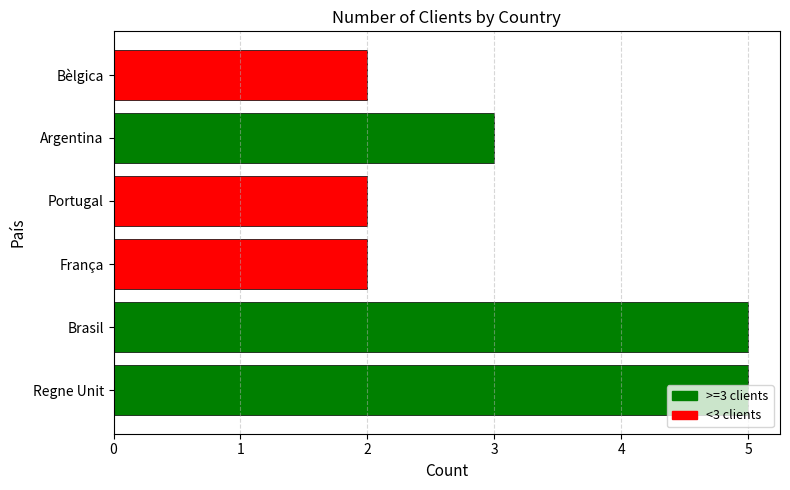

Count the number of categories in the chart.

6